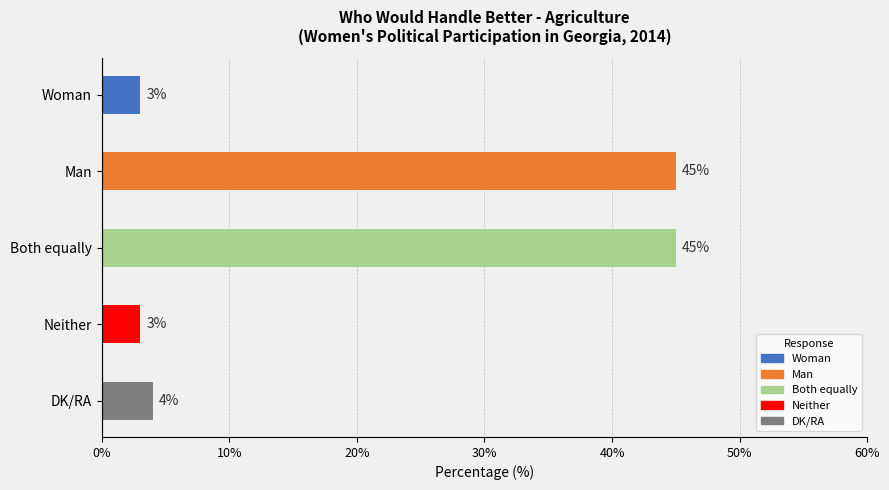

Between Neither and Both equally, which is larger?

Both equally